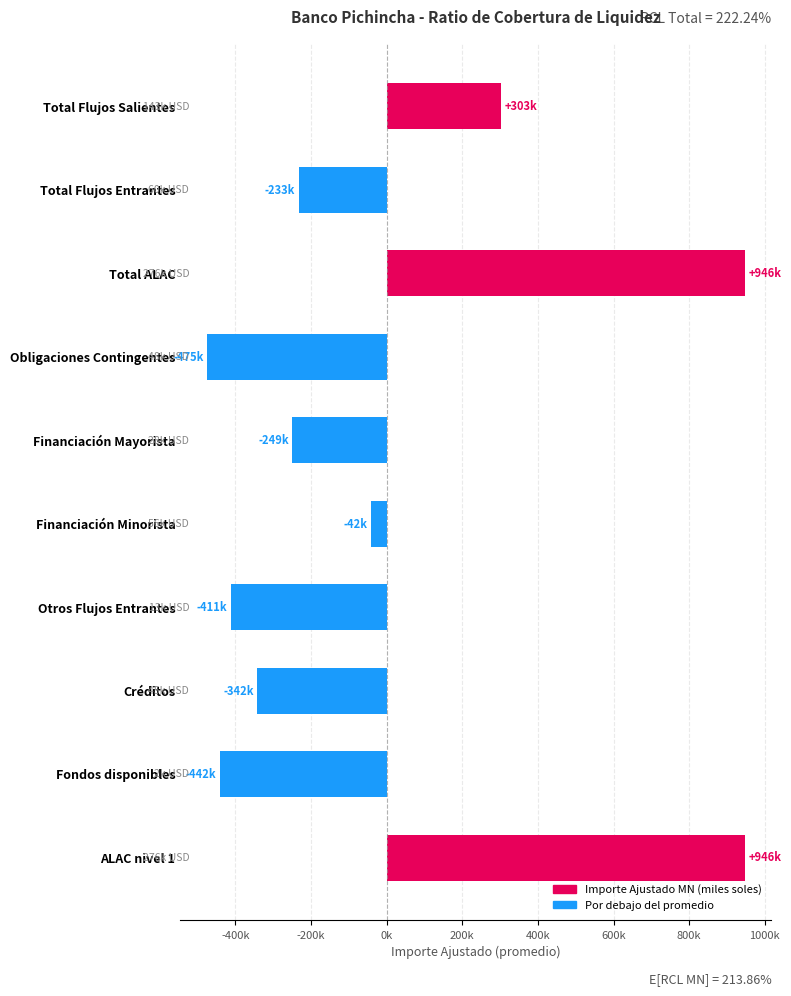

Does the chart contain any negative values?

Yes